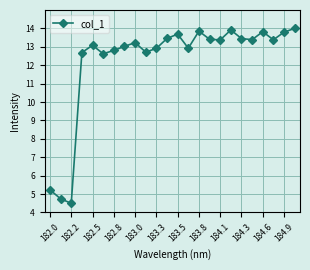

What is the sum of all values?

294.0